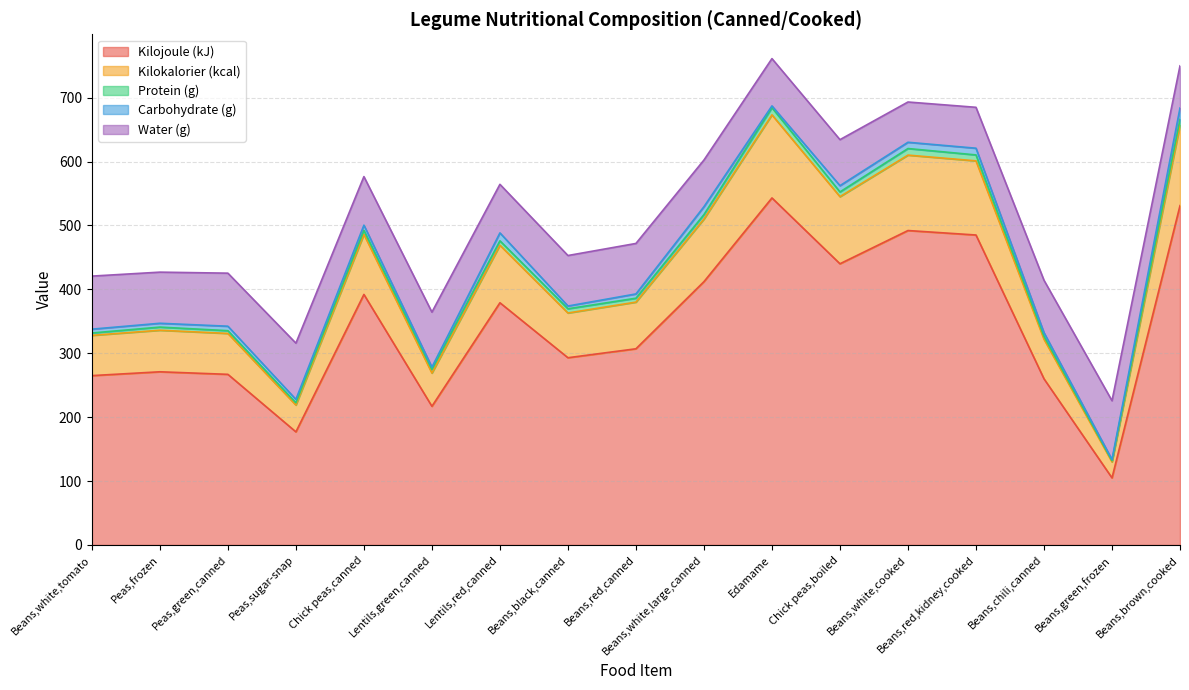

Rank the series at Peas,frozen from lowest to highest value.

Protein (g), Carbohydrate (g), Kilokalorier (kcal), Water (g), Kilojoule (kJ)